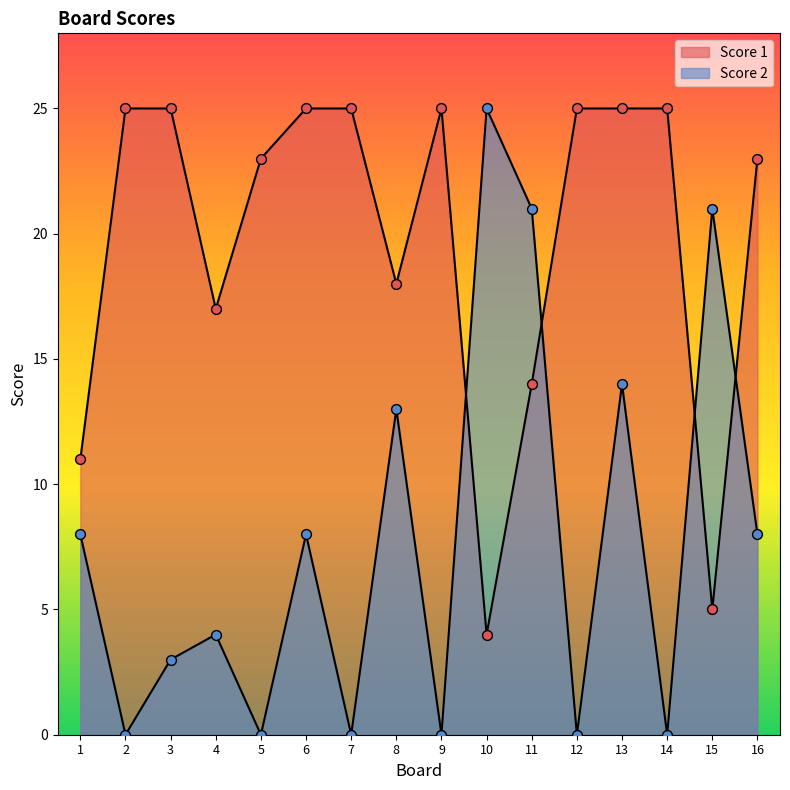

At which category is the sum across all series the highest?

13